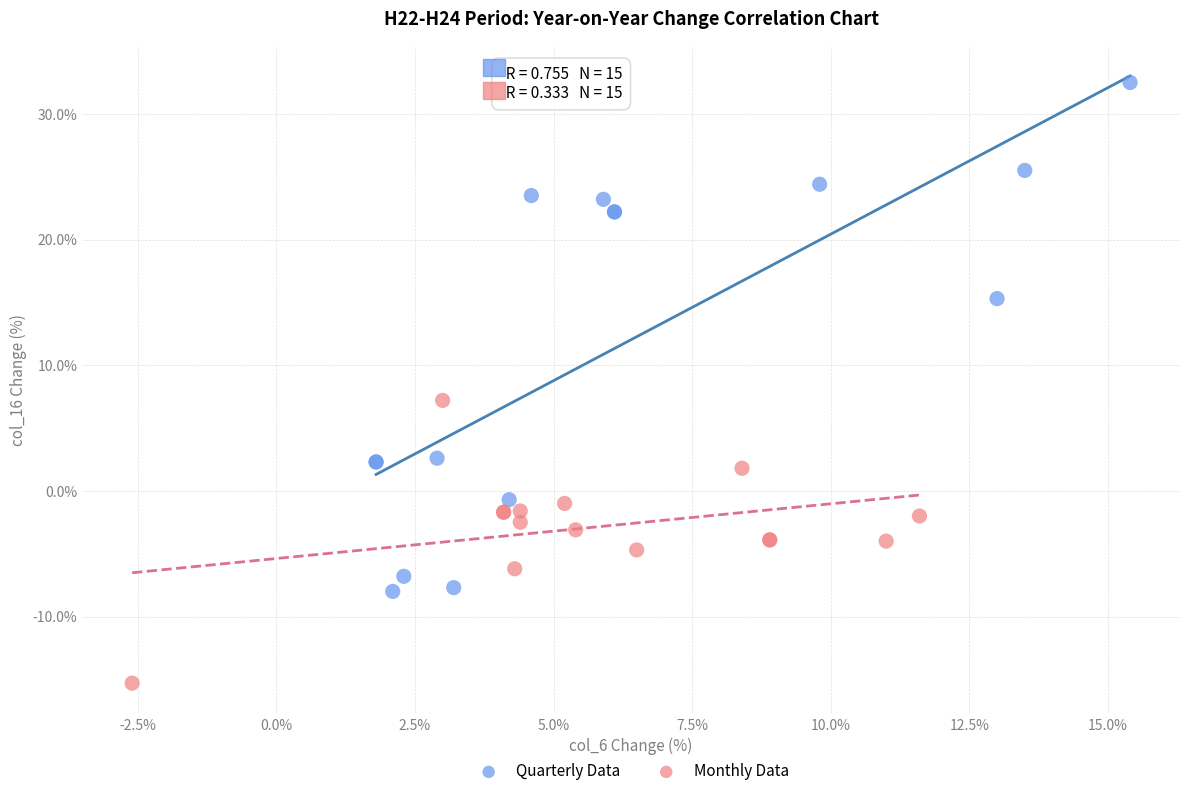

Which series has the largest Y range (max minus min)?

Quarterly Data